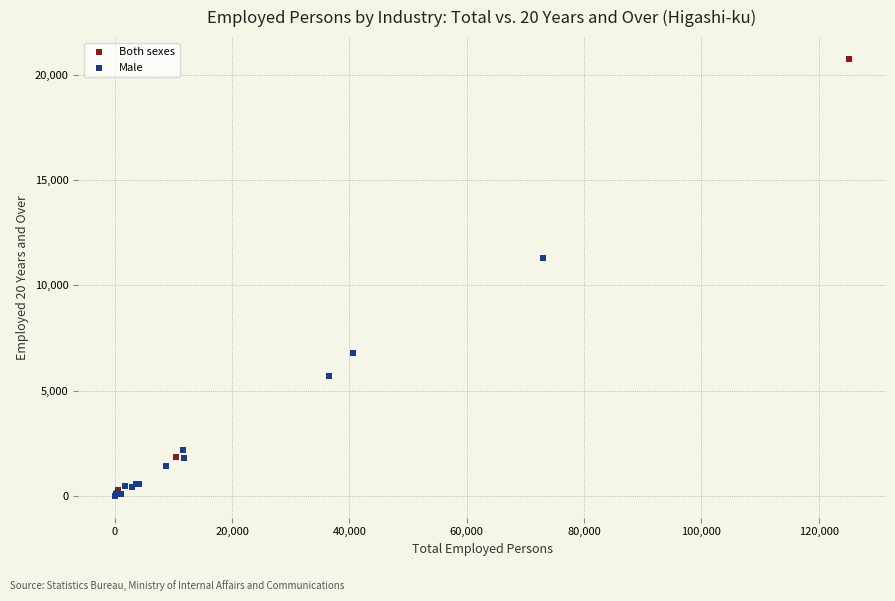

Which series has the largest Y range (max minus min)?

Both sexes